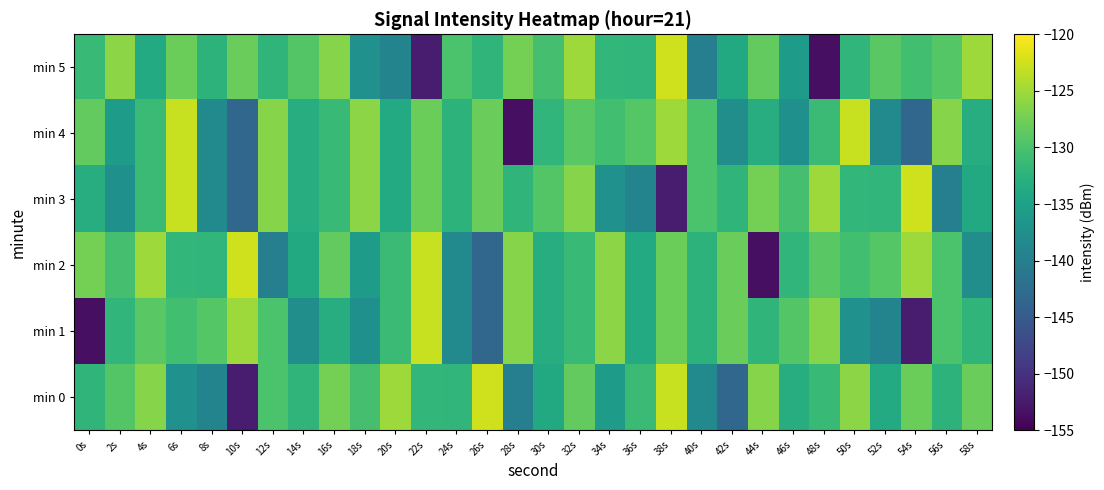

Reading left to right, what are all the values shown in this chart?

min 0: 0s=-132.1	2s=-129.4	4s=-126.3	6s=-137.3	8s=-139.2	10s=-152.4	12s=-130.0	14s=-132.0	16s=-127.4	18s=-130.3	20s=-125.1	22s=-131.9	24s=-132.0	26s=-122.5	28s=-139.9	30s=-133.7	32s=-128.4	34s=-135.7	36s=-131.2	38s=-122.9	40s=-138.3	42s=-143.4	44s=-126.4	46s=-133.2	48s=-131.3	50s=-126.1	52s=-133.5	54s=-127.8	56s=-132.4	58s=-128.1
min 1: 0s=-153.6	2s=-132.0	4s=-129.0	6s=-130.6	8s=-129.3	10s=-125.1	12s=-129.9	14s=-137.8	16s=-133.2	18s=-137.5	20s=-131.2	22s=-122.9	24s=-138.3	26s=-143.4	28s=-126.4	30s=-133.2	32s=-131.3	34s=-126.1	36s=-133.5	38s=-127.8	40s=-132.4	42s=-128.1	44s=-132.1	46s=-129.4	48s=-126.3	50s=-137.3	52s=-139.2	54s=-152.4	56s=-130.0	58s=-132.0
min 2: 0s=-127.4	2s=-130.3	4s=-125.1	6s=-131.9	8s=-132.0	10s=-122.5	12s=-139.9	14s=-133.7	16s=-128.4	18s=-135.7	20s=-131.2	22s=-122.9	24s=-138.3	26s=-143.4	28s=-126.4	30s=-133.2	32s=-131.3	34s=-126.1	36s=-133.5	38s=-127.8	40s=-132.4	42s=-128.1	44s=-153.6	46s=-132.0	48s=-129.0	50s=-130.6	52s=-129.3	54s=-125.1	56s=-129.9	58s=-137.8
min 3: 0s=-133.2	2s=-137.5	4s=-131.2	6s=-122.9	8s=-138.3	10s=-143.4	12s=-126.4	14s=-133.2	16s=-131.3	18s=-126.1	20s=-133.5	22s=-127.8	24s=-132.4	26s=-128.1	28s=-132.1	30s=-129.4	32s=-126.3	34s=-137.3	36s=-139.2	38s=-152.4	40s=-130.0	42s=-132.0	44s=-127.4	46s=-130.3	48s=-125.1	50s=-131.9	52s=-132.0	54s=-122.5	56s=-139.9	58s=-133.7
min 4: 0s=-128.4	2s=-135.7	4s=-131.2	6s=-122.9	8s=-138.3	10s=-143.4	12s=-126.4	14s=-133.2	16s=-131.3	18s=-126.1	20s=-133.5	22s=-127.8	24s=-132.4	26s=-128.1	28s=-153.6	30s=-132.0	32s=-129.0	34s=-130.6	36s=-129.3	38s=-125.1	40s=-129.9	42s=-137.8	44s=-133.2	46s=-137.5	48s=-131.2	50s=-122.9	52s=-138.3	54s=-143.4	56s=-126.4	58s=-133.2
min 5: 0s=-131.3	2s=-126.1	4s=-133.5	6s=-127.8	8s=-132.4	10s=-128.1	12s=-132.1	14s=-129.4	16s=-126.3	18s=-137.3	20s=-139.2	22s=-152.4	24s=-130.0	26s=-132.0	28s=-127.4	30s=-130.3	32s=-125.1	34s=-131.9	36s=-132.0	38s=-122.5	40s=-139.9	42s=-133.7	44s=-128.4	46s=-135.7	48s=-153.6	50s=-132.0	52s=-129.0	54s=-130.6	56s=-129.3	58s=-125.1